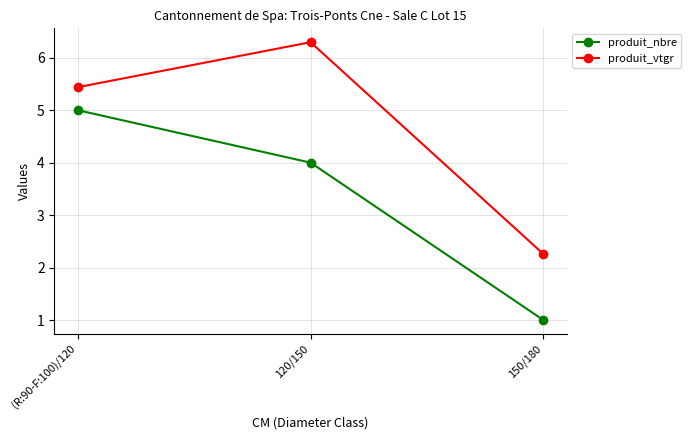

Which label corresponds to the largest value in the chart?

120/150